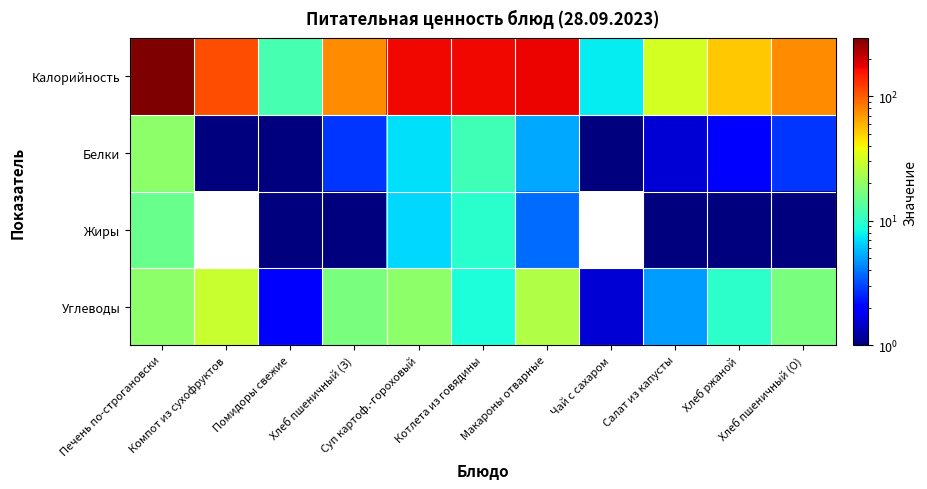

Which series has the largest total across all categories?

Калорийность